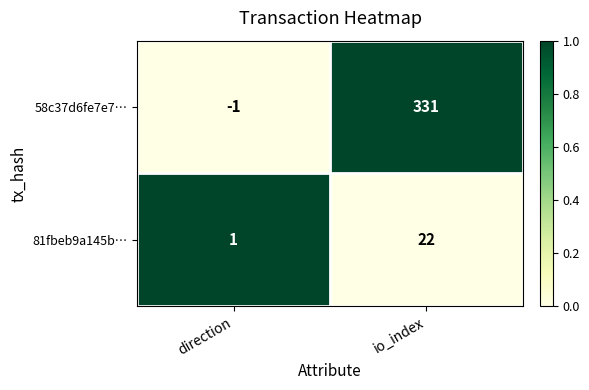

Read the 58c37d6fe7e7… value at io_index.

331